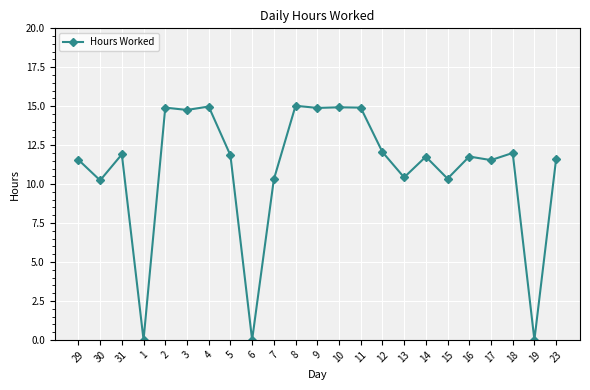

What is the average value?

10.9